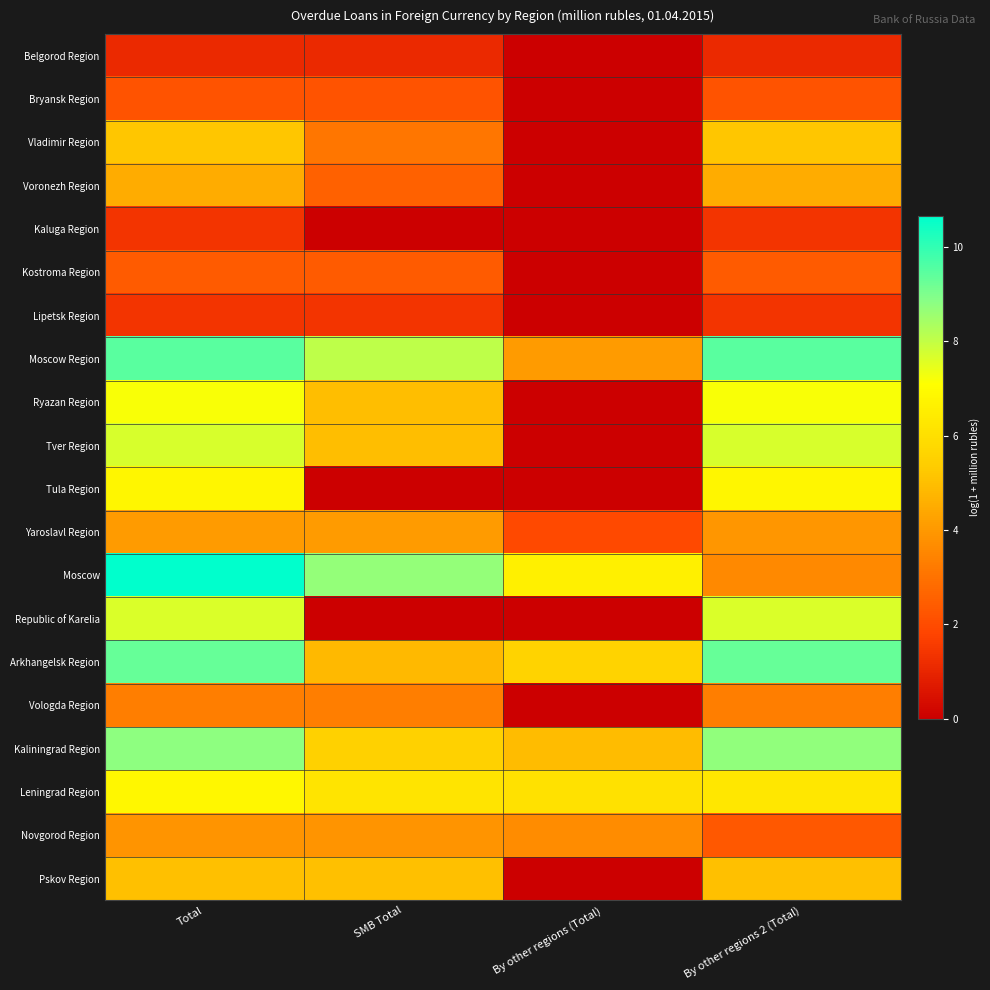

At which category is the sum across all series the highest?

Total